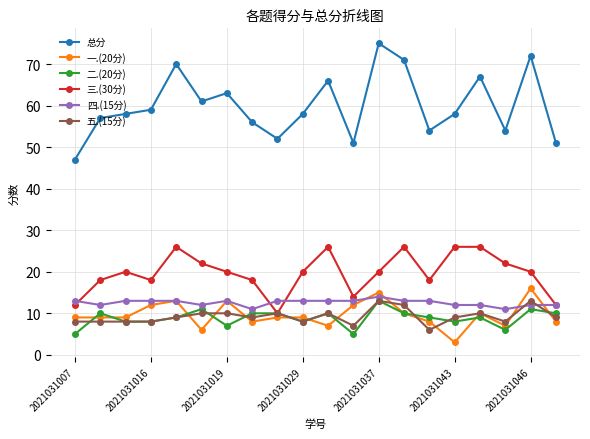

What is the smallest value displayed?

3